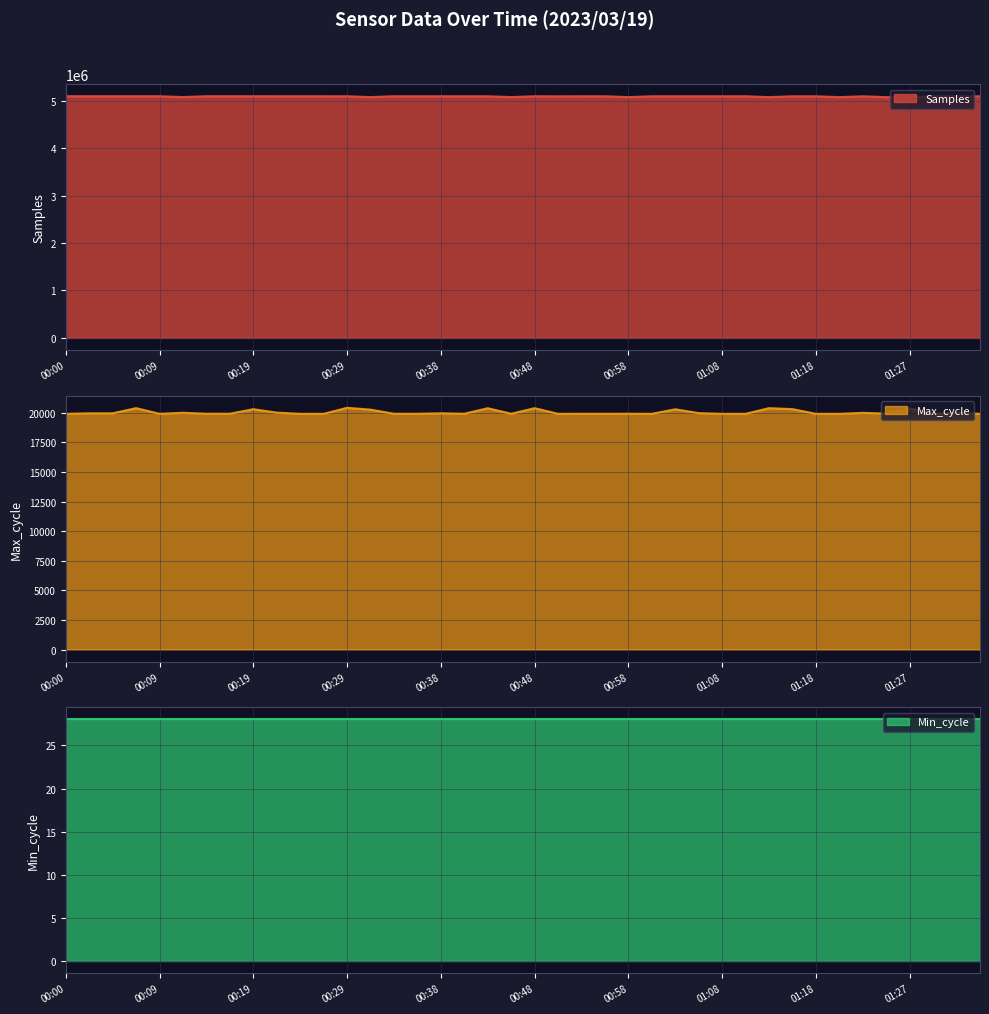

At which category does the chart reach its peak across all series?

00:00